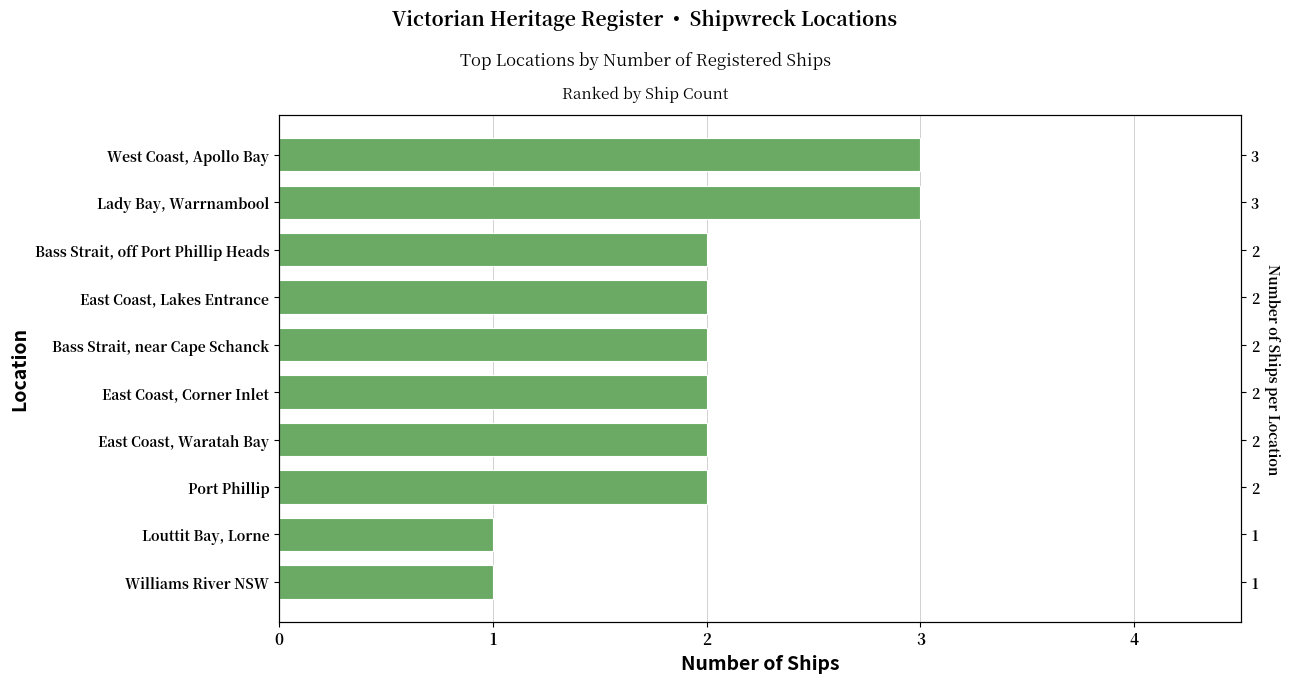

Which has a higher value, East Coast, Waratah Bay or Port Phillip?

East Coast, Waratah Bay